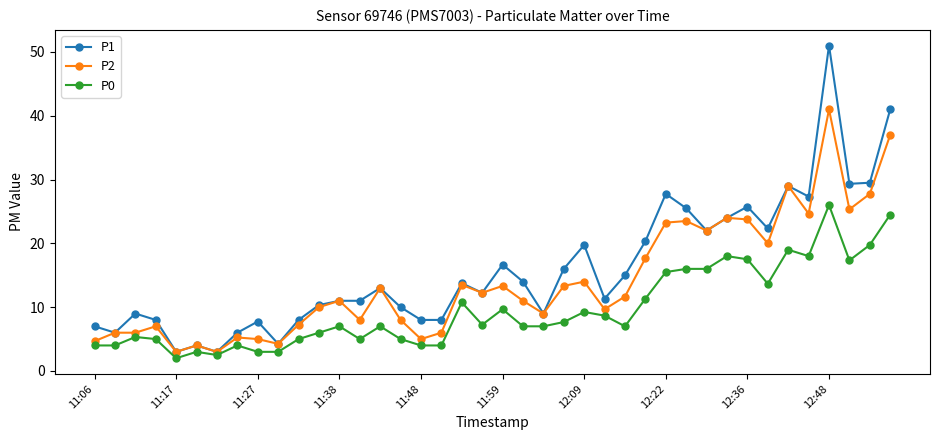

What is the maximum value for P1?

51.0